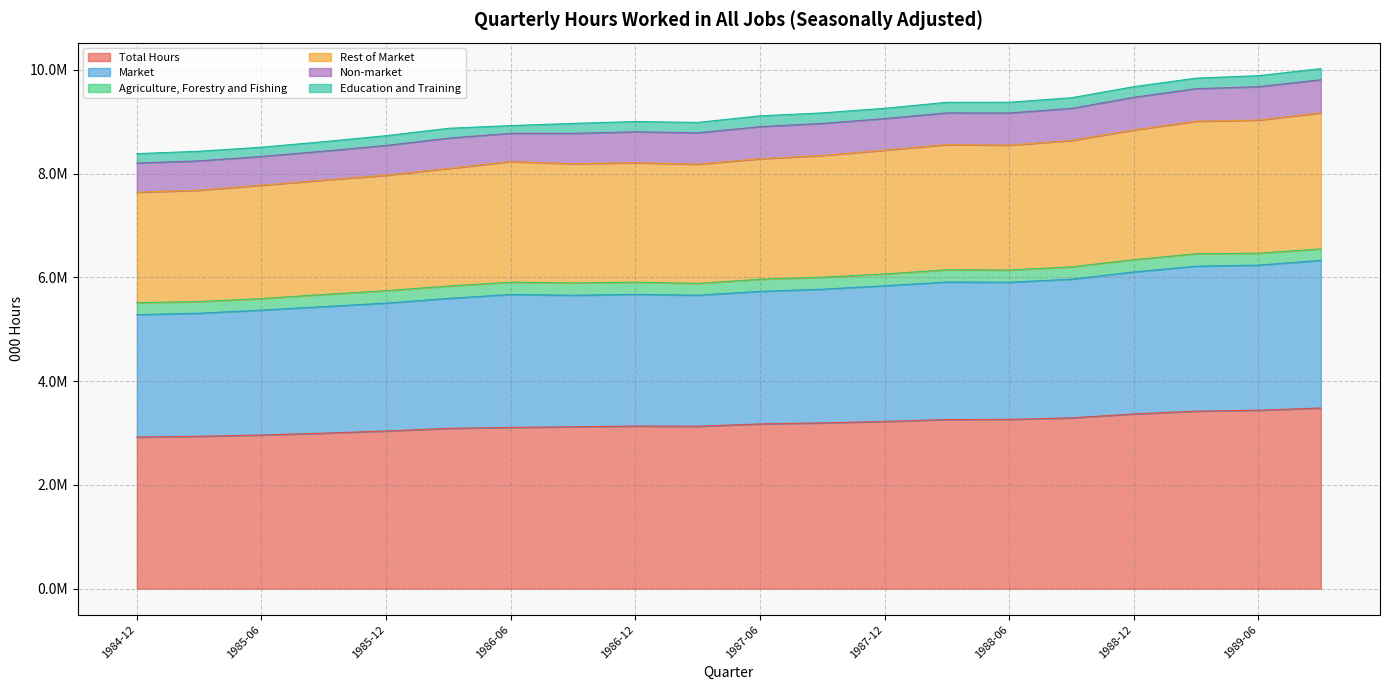

What are all the series names shown in the legend?

Total Hours, Market, Agriculture, Forestry and Fishing, Rest of Market, Non-market, Education and Training